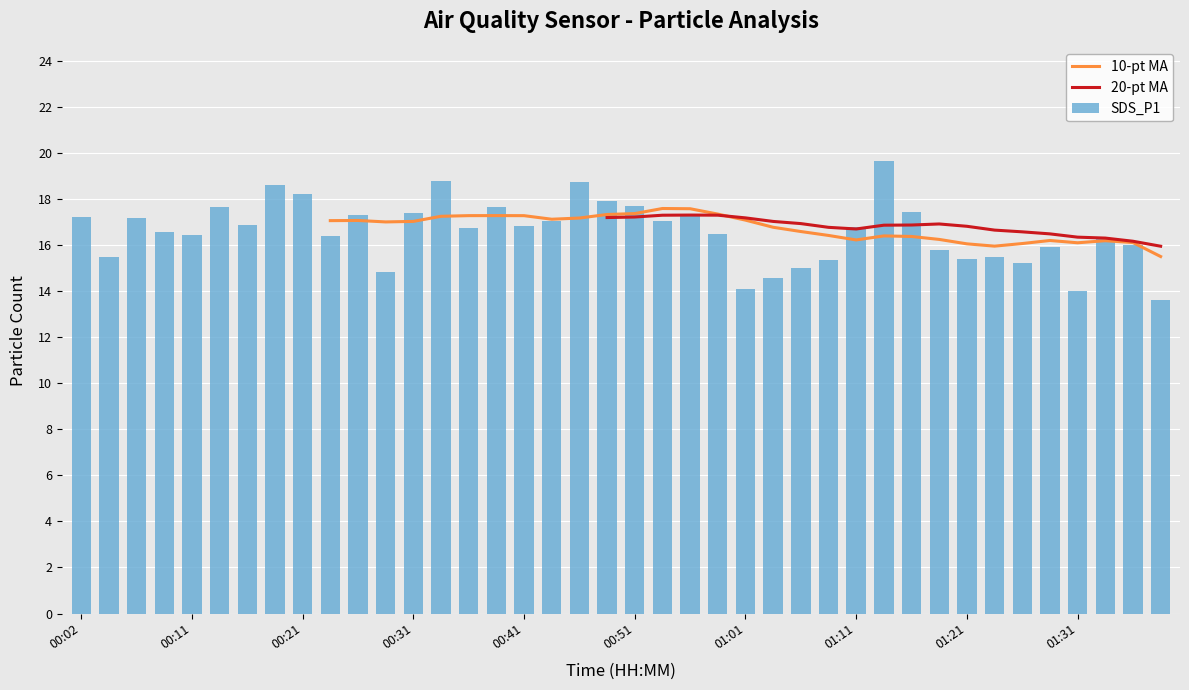

What is the total value across all series at 27?

48.5